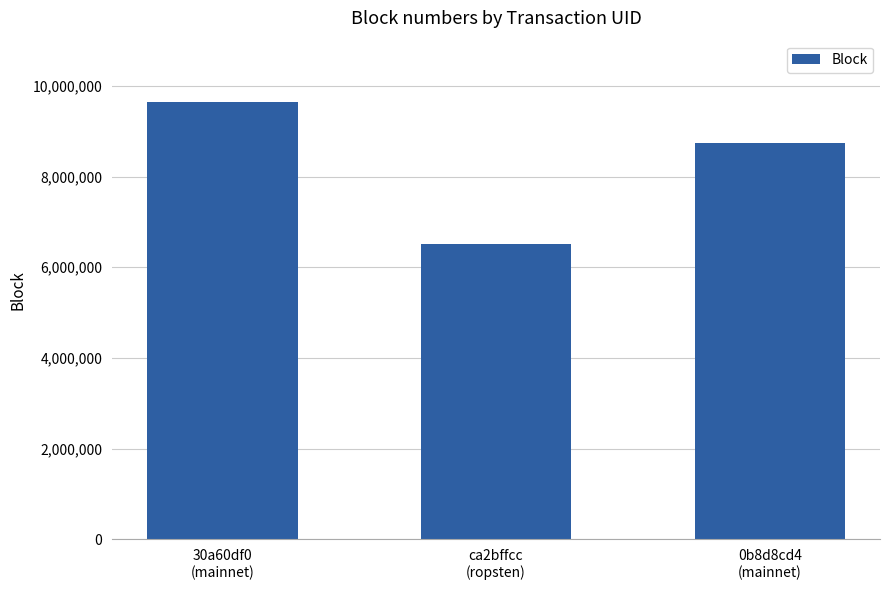

Rank the categories by value from lowest to highest.

ca2bffcc
(ropsten), 0b8d8cd4
(mainnet), 30a60df0
(mainnet)